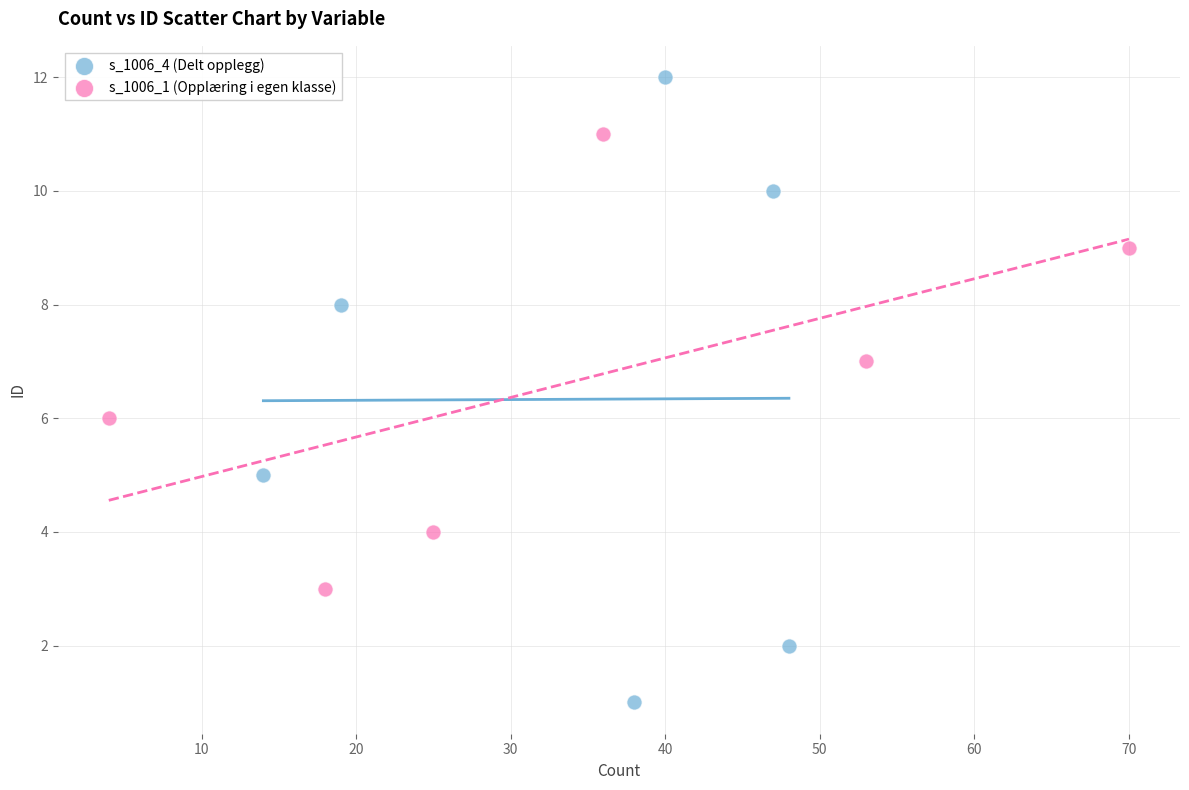

Which series reaches the maximum Y coordinate?

s_1006_4 (Delt opplegg)